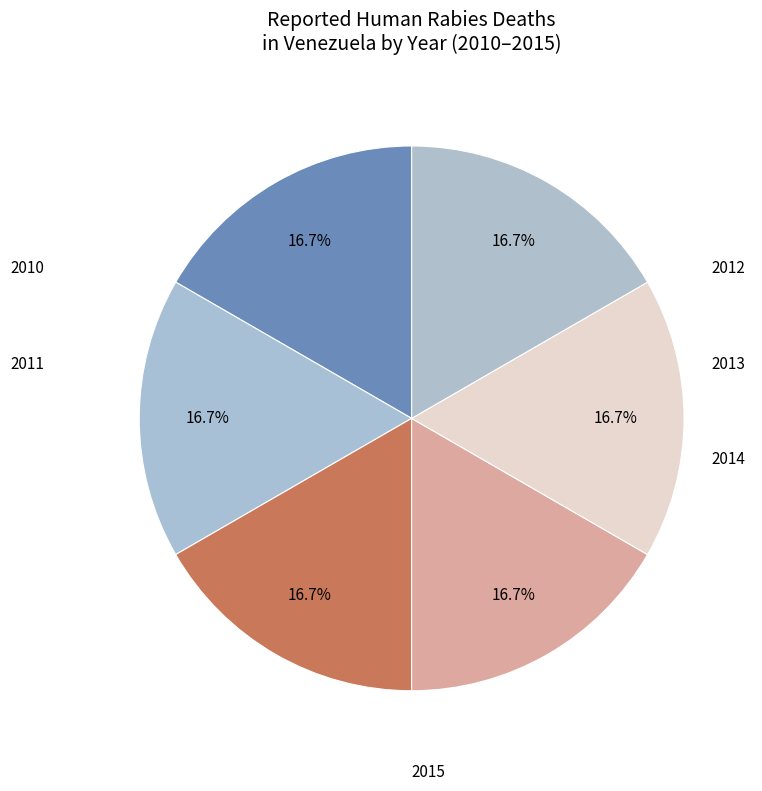

How many segments does this pie chart have?

6